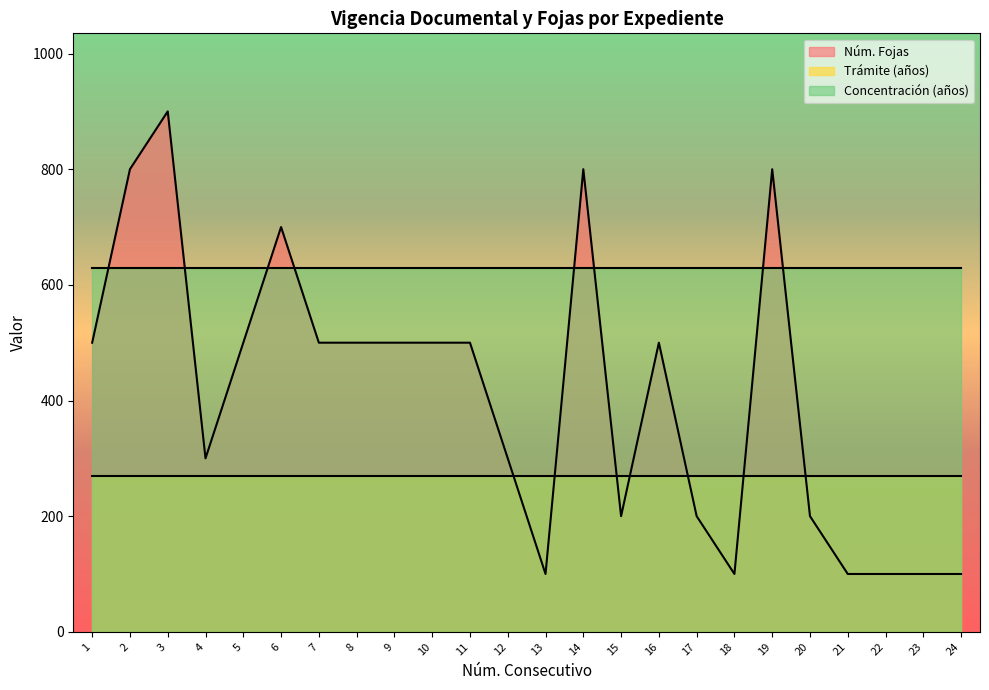

Reading right to left, extract all data points from this chart.

Trámite (años): 3	3	3	3	3	3	3	3	3	3	3	3	3	3	3	3	3	3	3	3	3	3	3	3
Concentración (años): 7	7	7	7	7	7	7	7	7	7	7	7	7	7	7	7	7	7	7	7	7	7	7	7
Núm. Fojas: 100	100	100	100	200	800	100	200	500	200	800	100	300	500	500	500	500	500	700	500	300	900	800	500